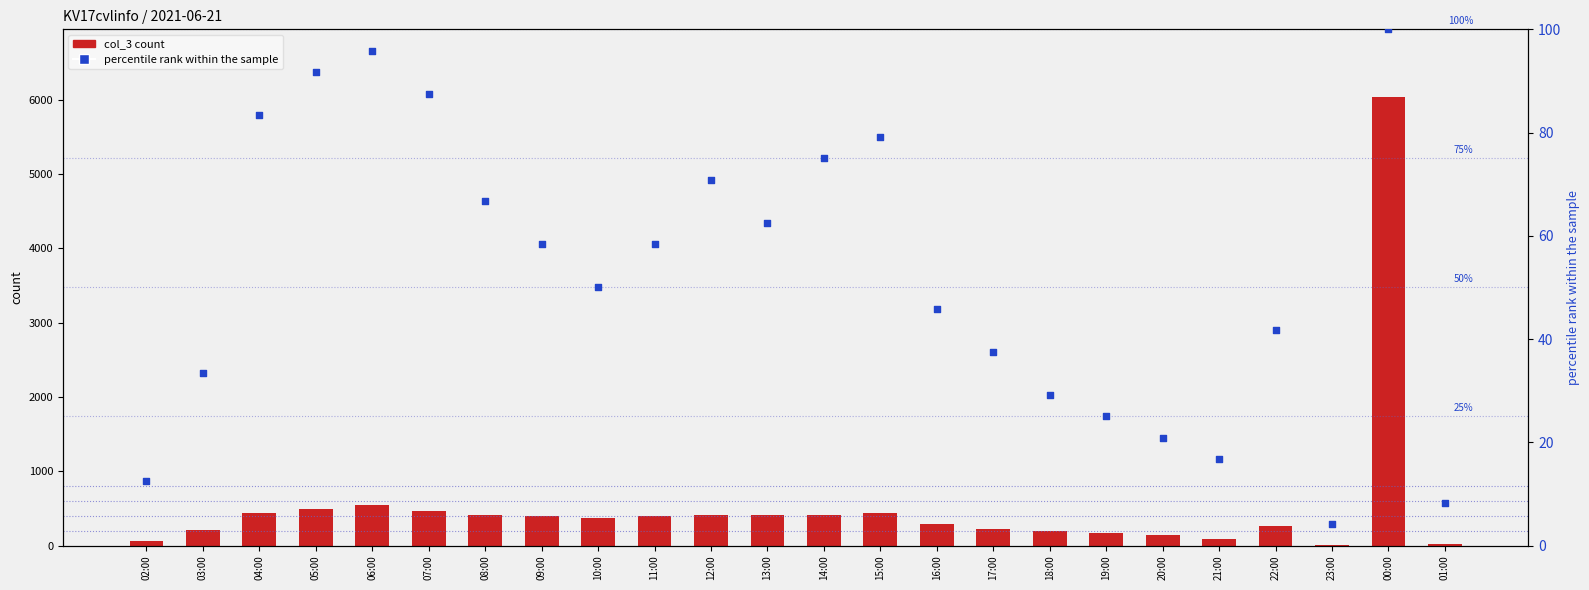

Is the value of col_3 at 06:00 greater than the value of percentile rank within the sample at 23:00?

Yes